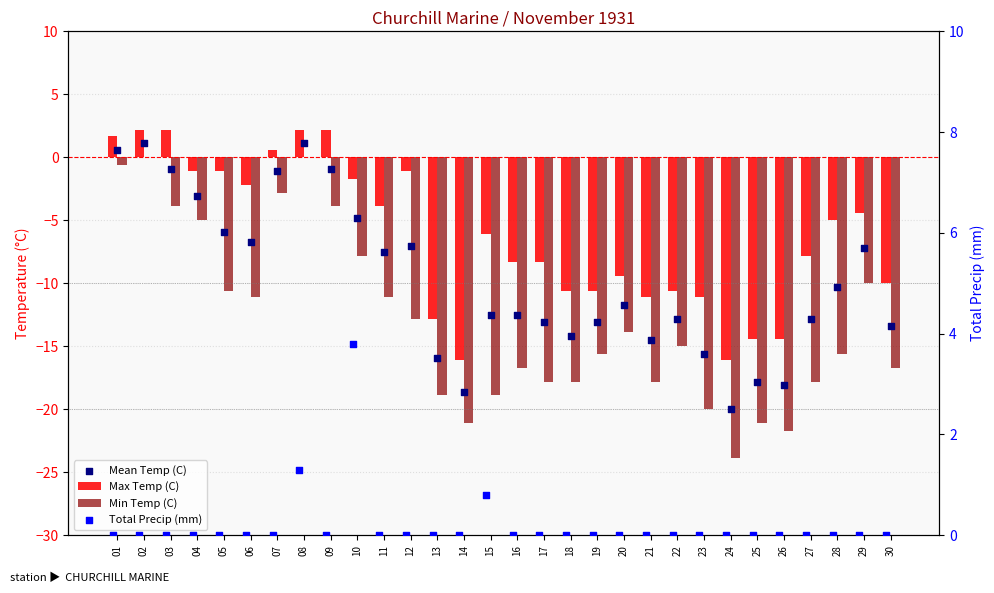

Is the value of Total Precip (mm) at 16 greater than the value of Min Temp (C) at 20?

Yes